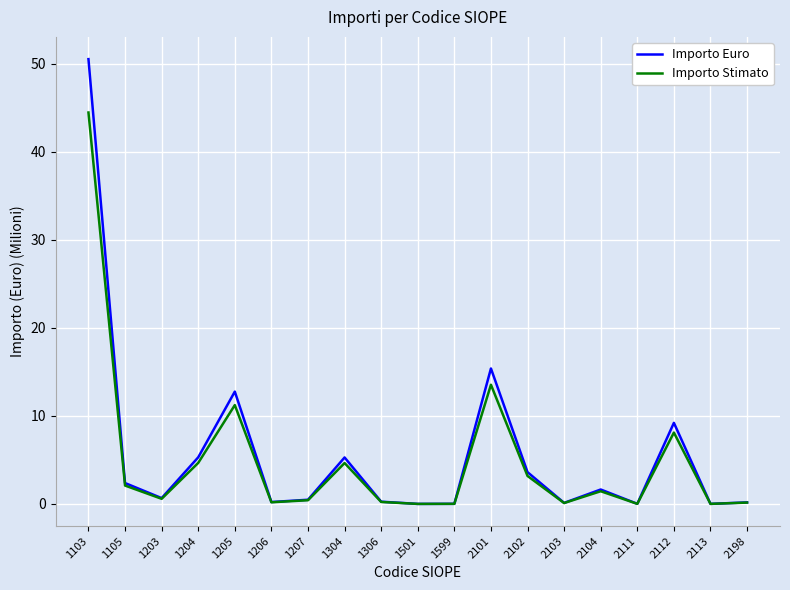

At which category is the sum across all series the highest?

1103